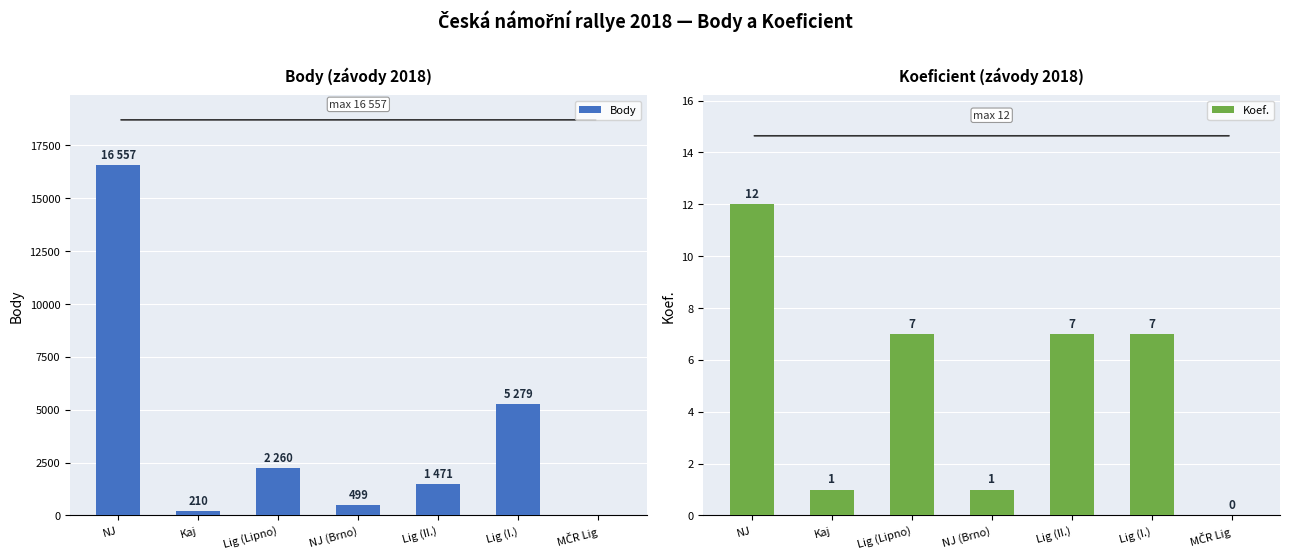

Is it true that Body equals 8998 at Lig (I.)?

False